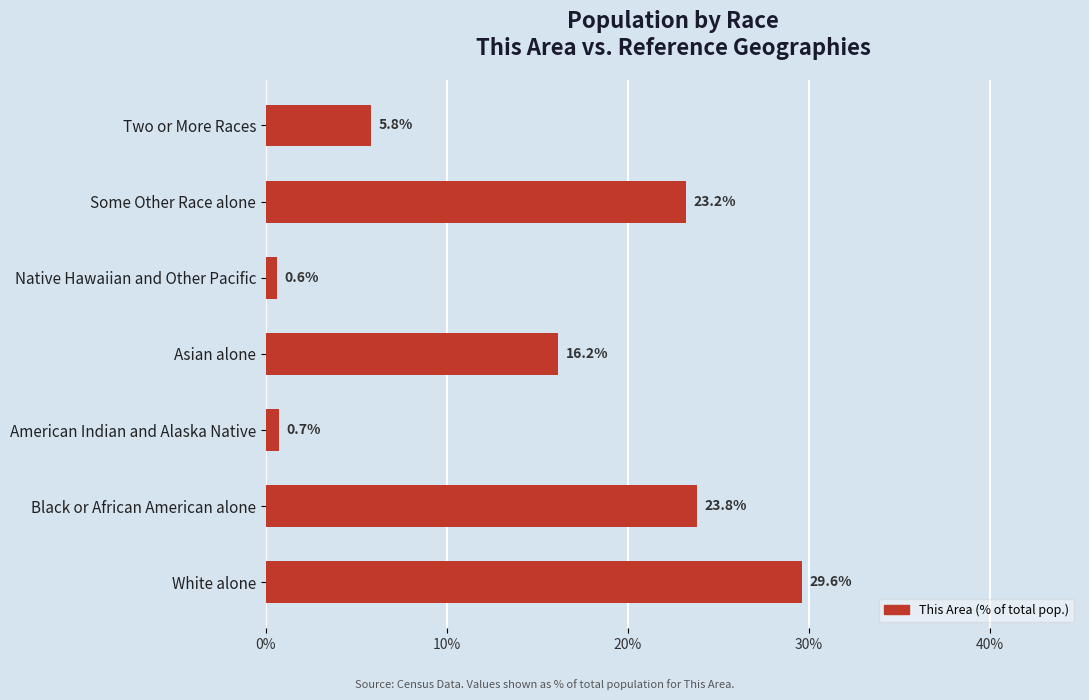

Reading bottom to top, transcribe all the data shown in this chart.

White alone=29.6	Black or African American alone=23.8	American Indian and Alaska Native=0.7	Asian alone=16.2	Native Hawaiian and Other Pacific=0.6	Some Other Race alone=23.2	Two or More Races=5.8